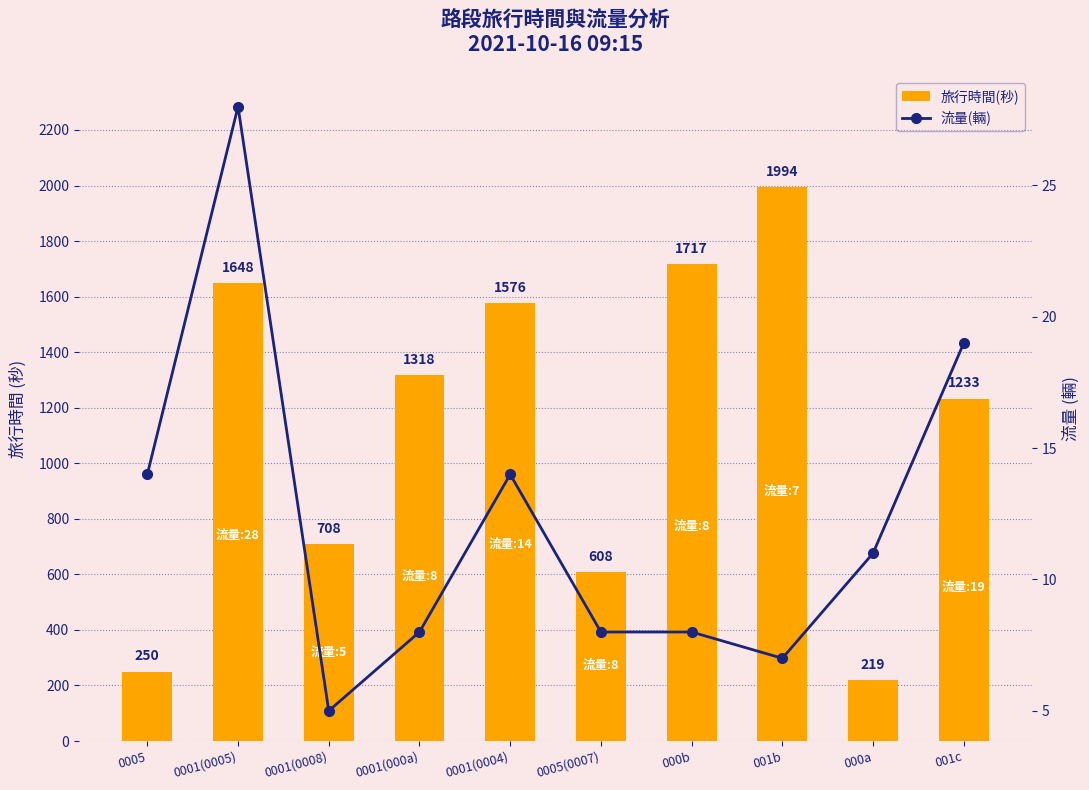

What is the label of the 8th bar from the right?

0001(0008)